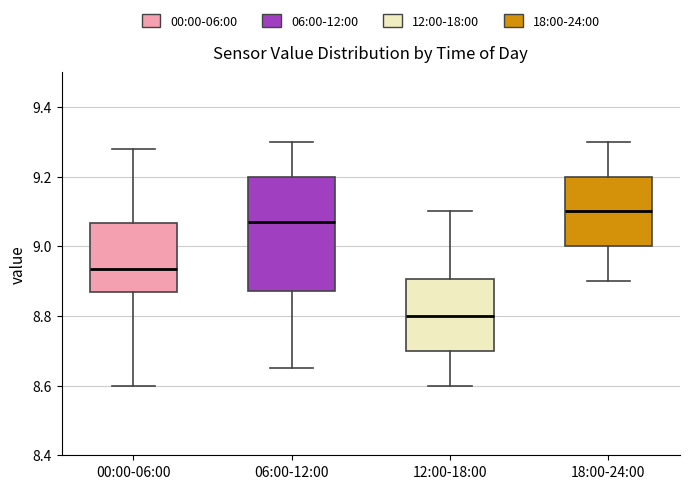

Reading left to right, transcribe this box plot: for each box, give where its median line is, the range the box spans, and where its two whiskers end, as read against the y-axis. The values are not printed on the chart, so give them approximately, as read against the axis.

00:00-06:00: median 8.94, box 8.88 to 9.06, whiskers 8.60 to 9.28
06:00-12:00: median 9.08, box 8.88 to 9.20, whiskers 8.66 to 9.30
12:00-18:00: median 8.80, box 8.70 to 8.90, whiskers 8.60 to 9.10
18:00-24:00: median 9.10, box 9.00 to 9.20, whiskers 8.90 to 9.30